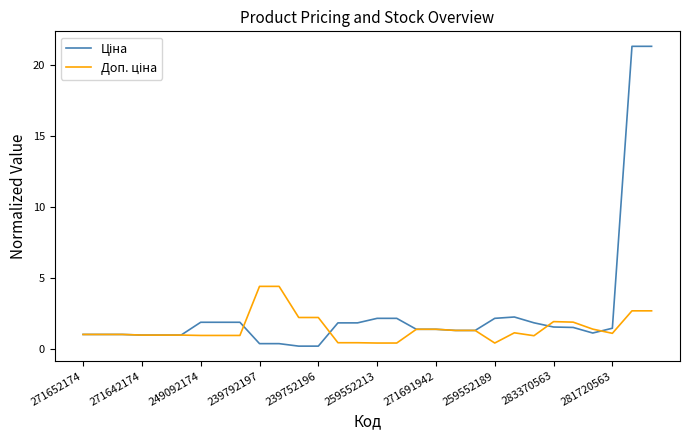

What is the greatest value displayed?

21.3